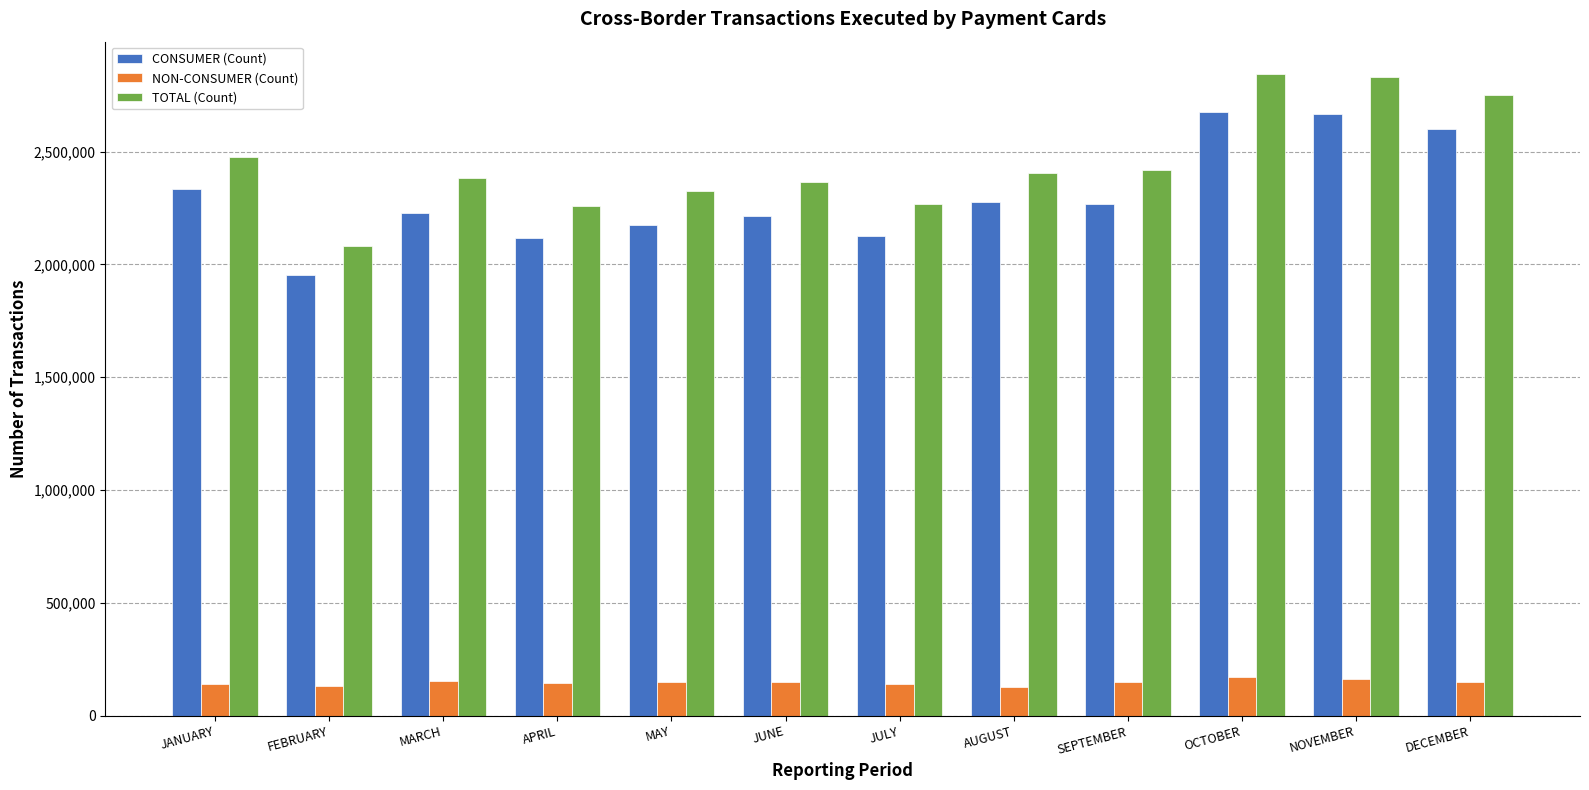

What is the difference between the CONSUMER (Count) values at DECEMBER and OCTOBER?

71463